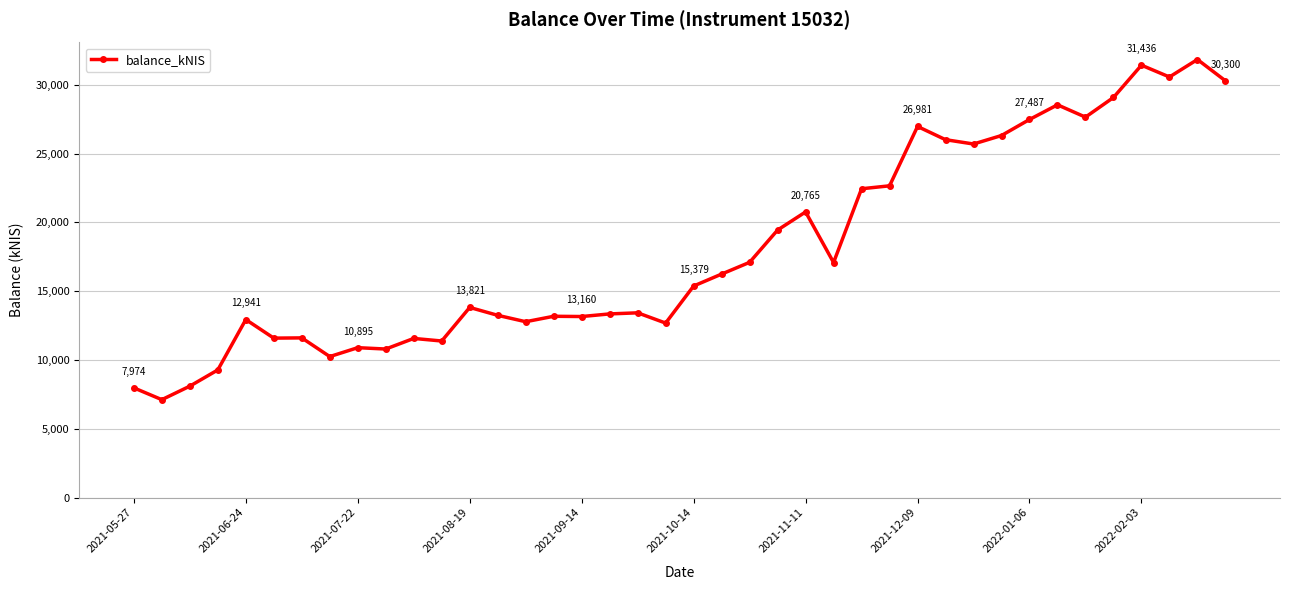

What is the value of the 17th point from the left?

13160.4